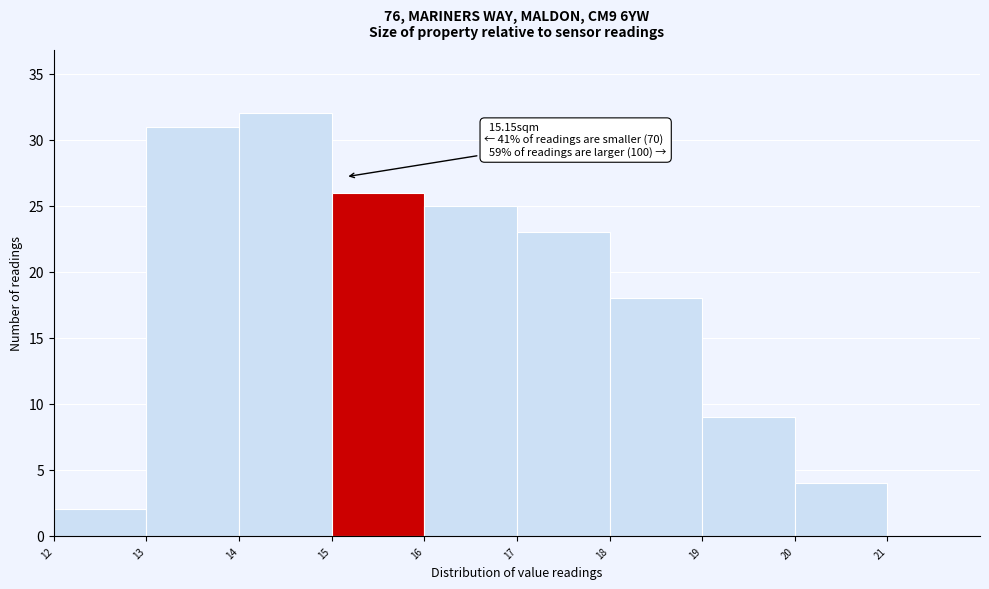

Over which range of the x-axis is the bar tallest?

14 to 15